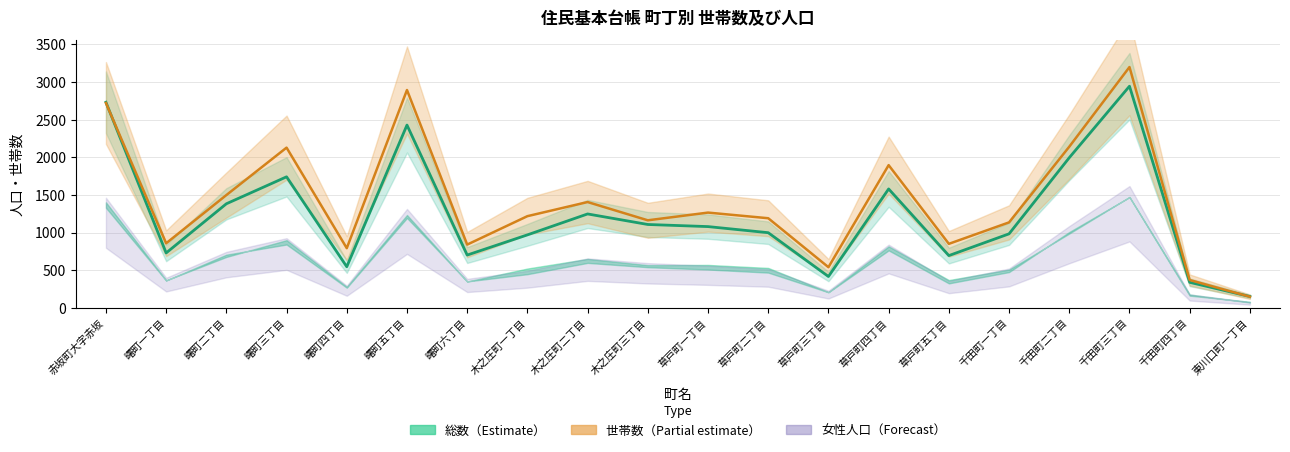

Read the 世帯数×2.5 value at 千田町一丁目.

1135.0